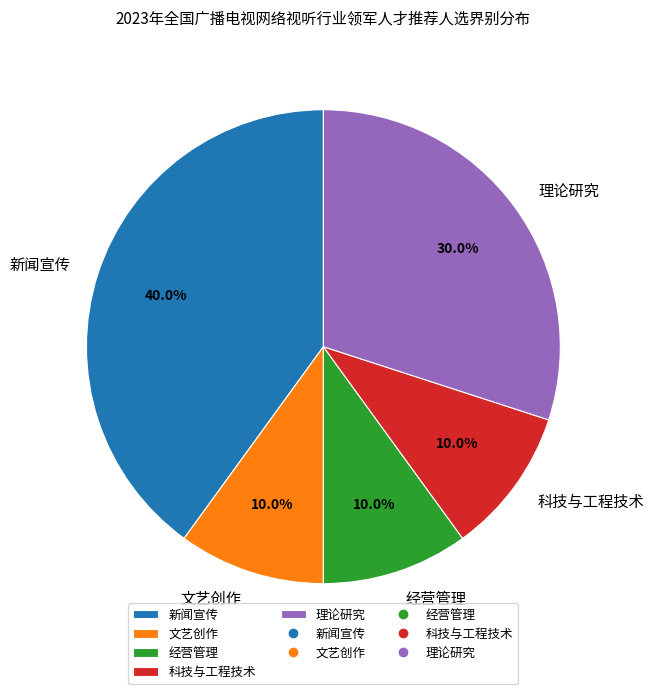

What portion of the pie excludes 经营管理?

90.0%